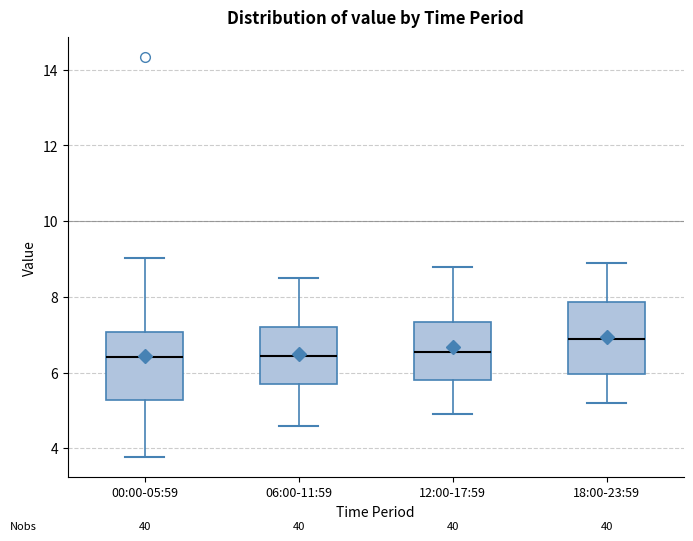

Reading left to right, transcribe this box plot: for each box, give where its median line is, the range the box spans, and where its two whiskers end, as read against the y-axis. The values are not printed on the chart, so give them approximately, as read against the axis.

00:00-05:59: median 6.4, box 5.2 to 7.0, whiskers 3.8 to 9.0
06:00-11:59: median 6.4, box 5.8 to 7.2, whiskers 4.6 to 8.6
12:00-17:59: median 6.6, box 5.8 to 7.4, whiskers 5.0 to 8.8
18:00-23:59: median 7.0, box 6.0 to 7.8, whiskers 5.2 to 9.0